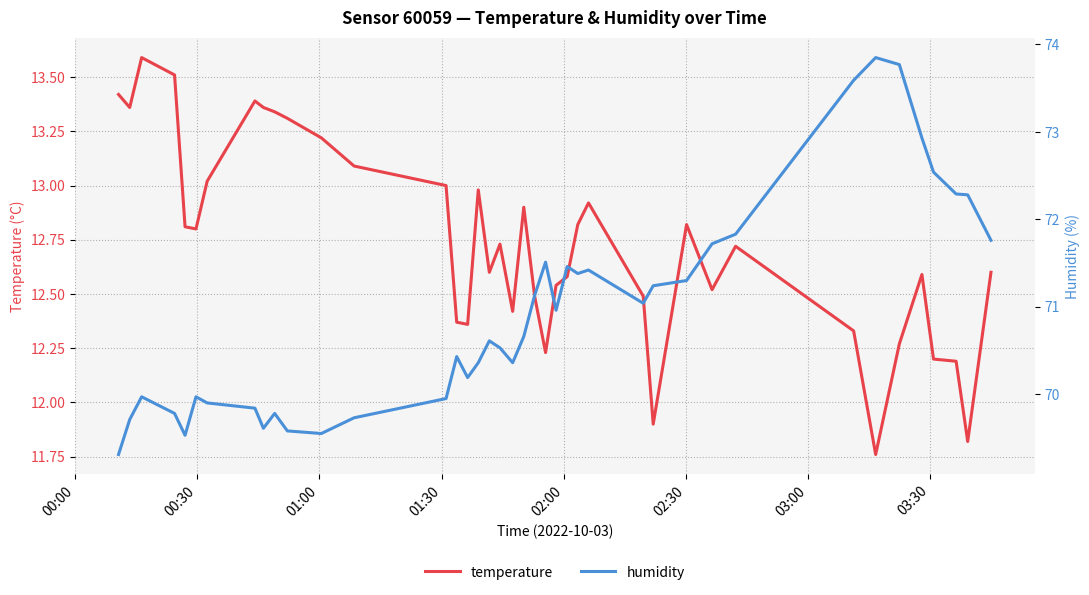

True or false: humidity and temperature intersect in this chart.

False